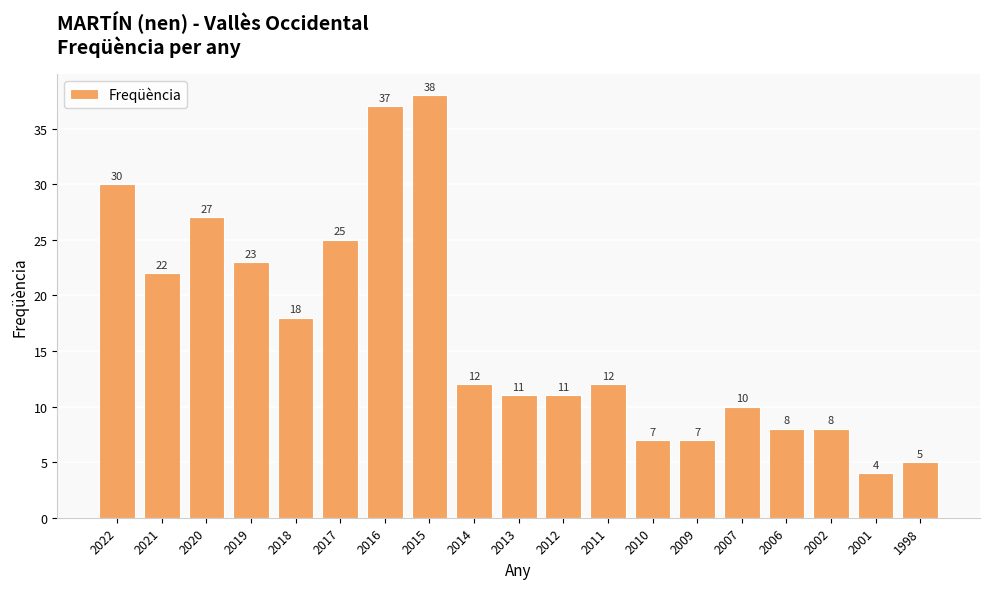

What is the change in value from 2022 to 2021?

-8